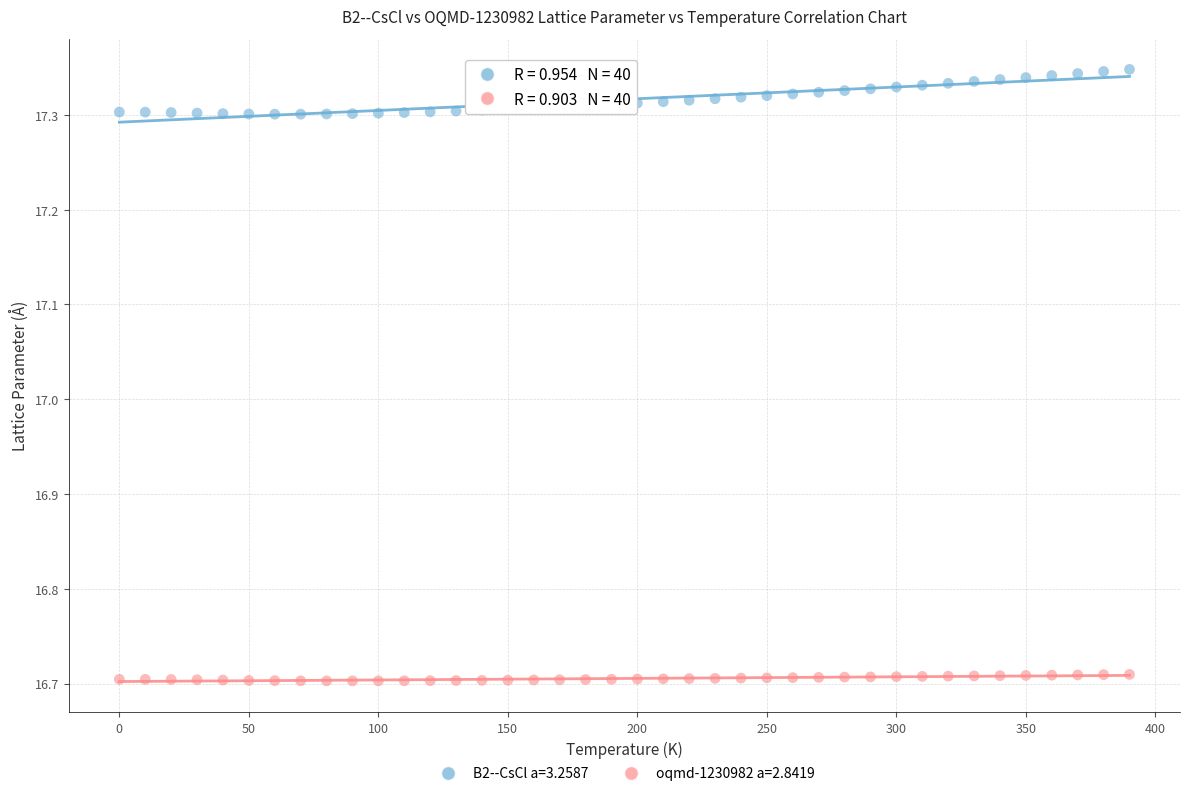

Across all data points, what is the range of Y values (max minus min)?

0.6